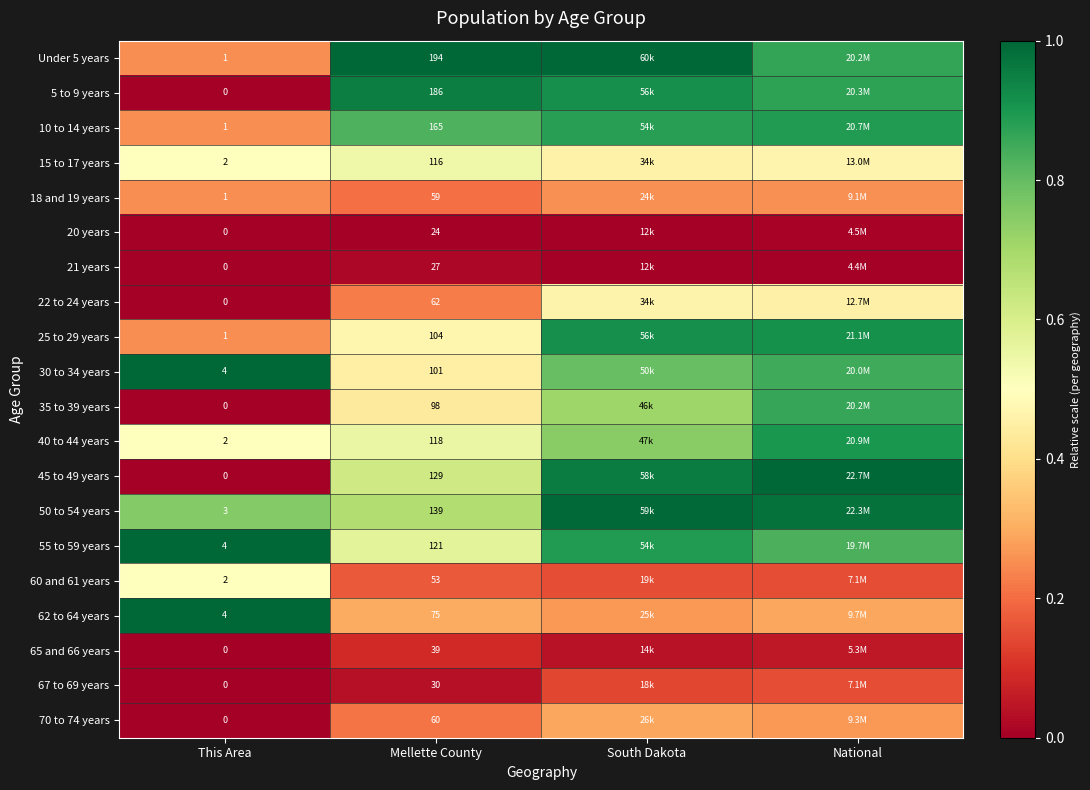

Is the value of 65 and 66 years at Mellette County greater than the value of 25 to 29 years at Mellette County?

No